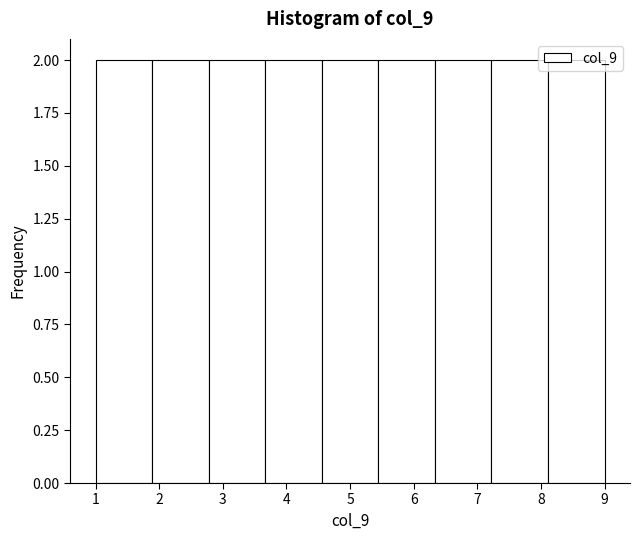

What is the height of the bar covering 7.2 to 8.1 on the x-axis? Neither the bar edges nor the heights are printed on the chart, so give them approximately, as read against the axes.

2